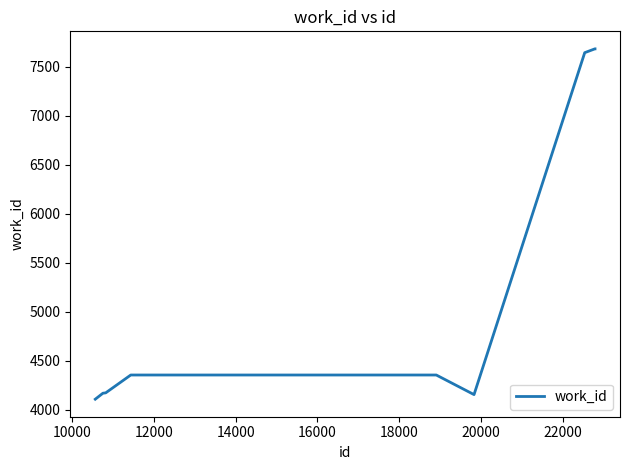

What is the difference between the maximum and minimum values?

3576